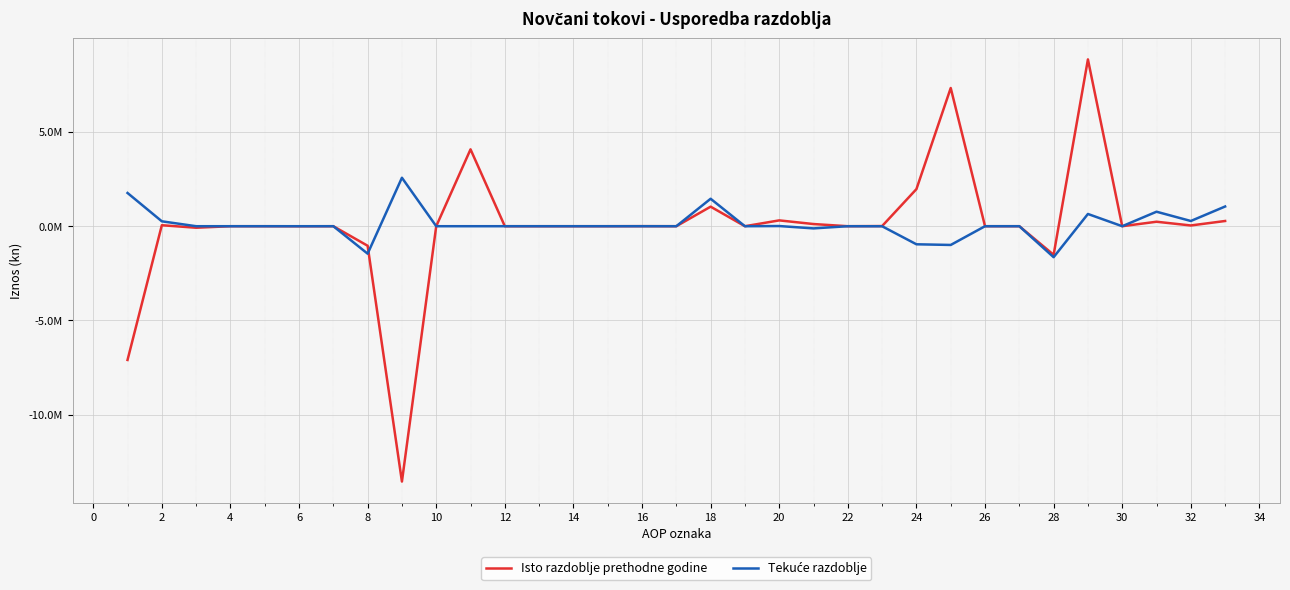

What is the minimum value for Tekuće razdoblje?

-1644500